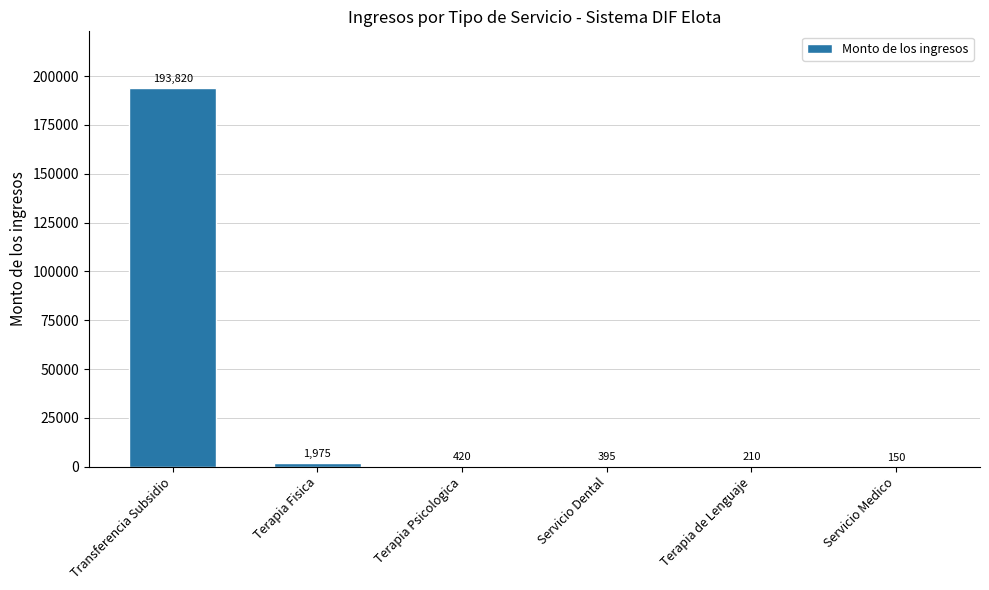

Where is the data nearest to the value 96985?

Terapia Fisica